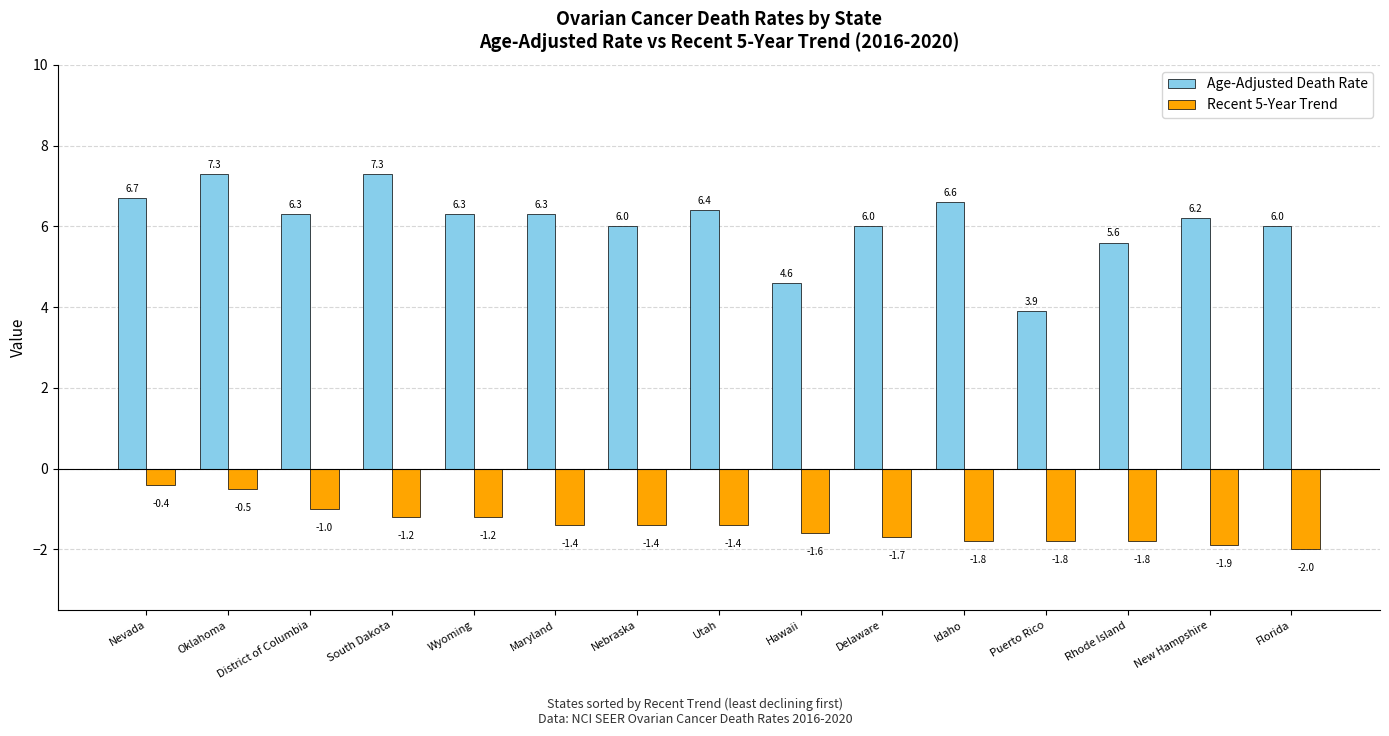

What is the difference between the maximum and minimum values in the Age-Adjusted Death Rate series?

3.4